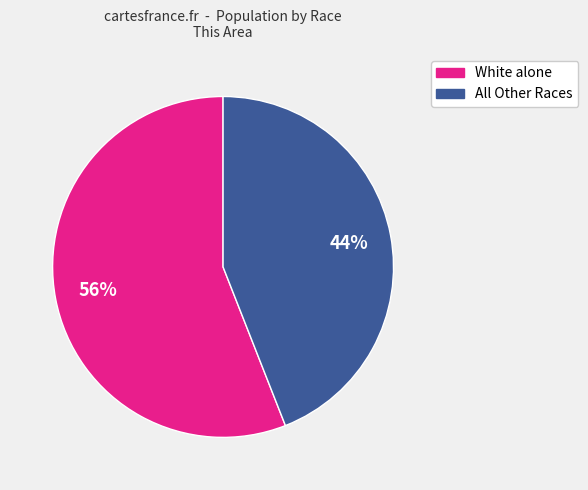

To the nearest percent, what is the difference between the largest and smallest slice percentages?

12%